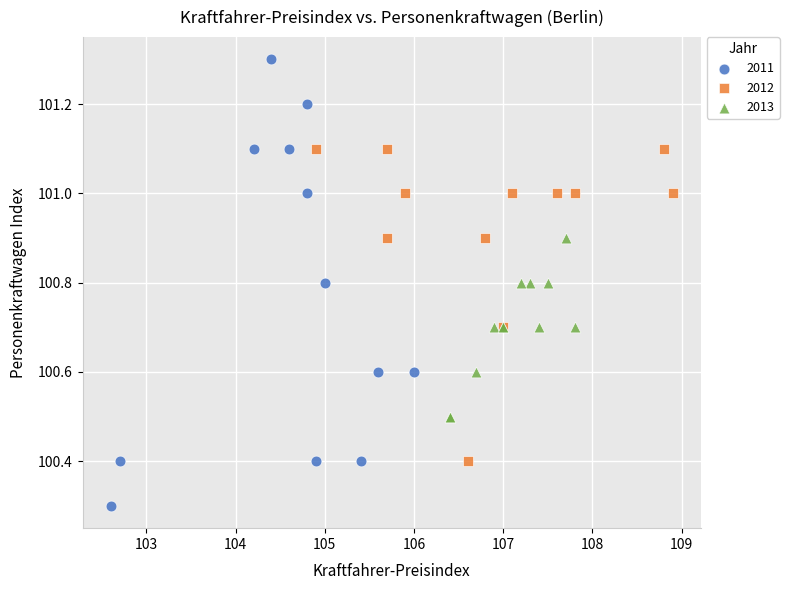

Which series reaches the maximum Y coordinate?

2011